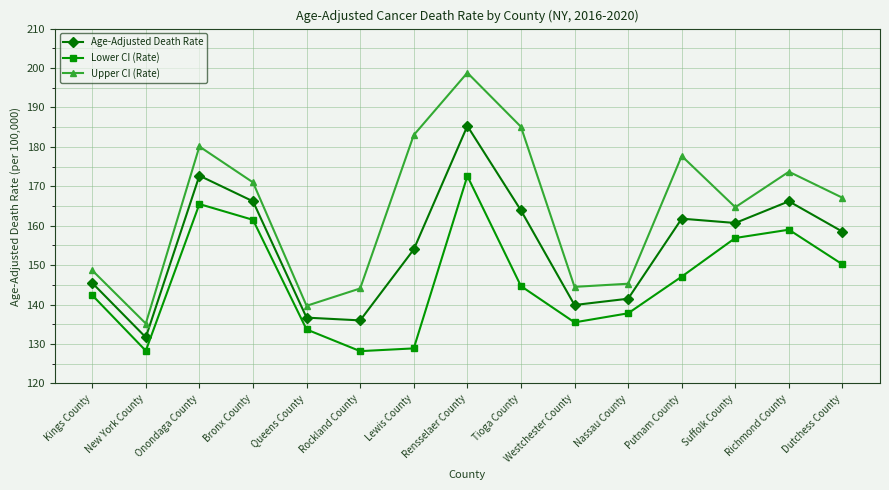

Where is the first local maximum for Upper CI (Rate)?

Onondaga County